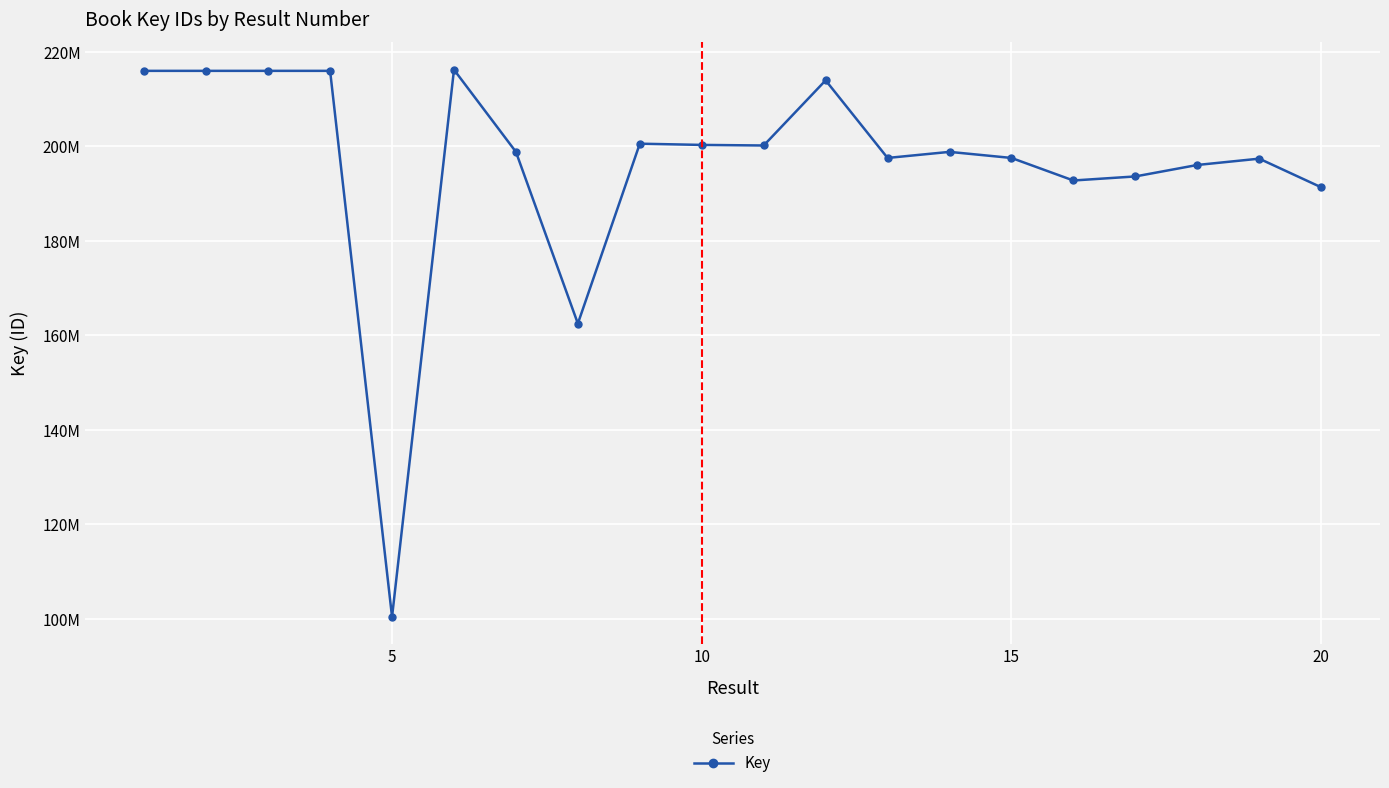

Does the chart have visible grid lines?

Yes